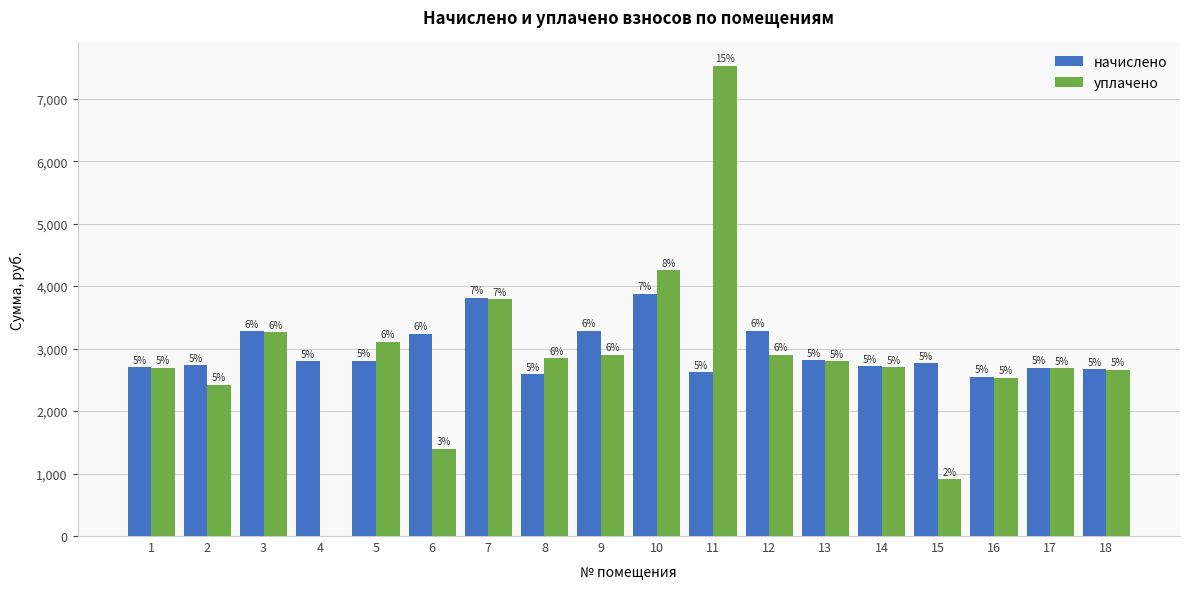

Where is начислено nearest to the value 3210?

6